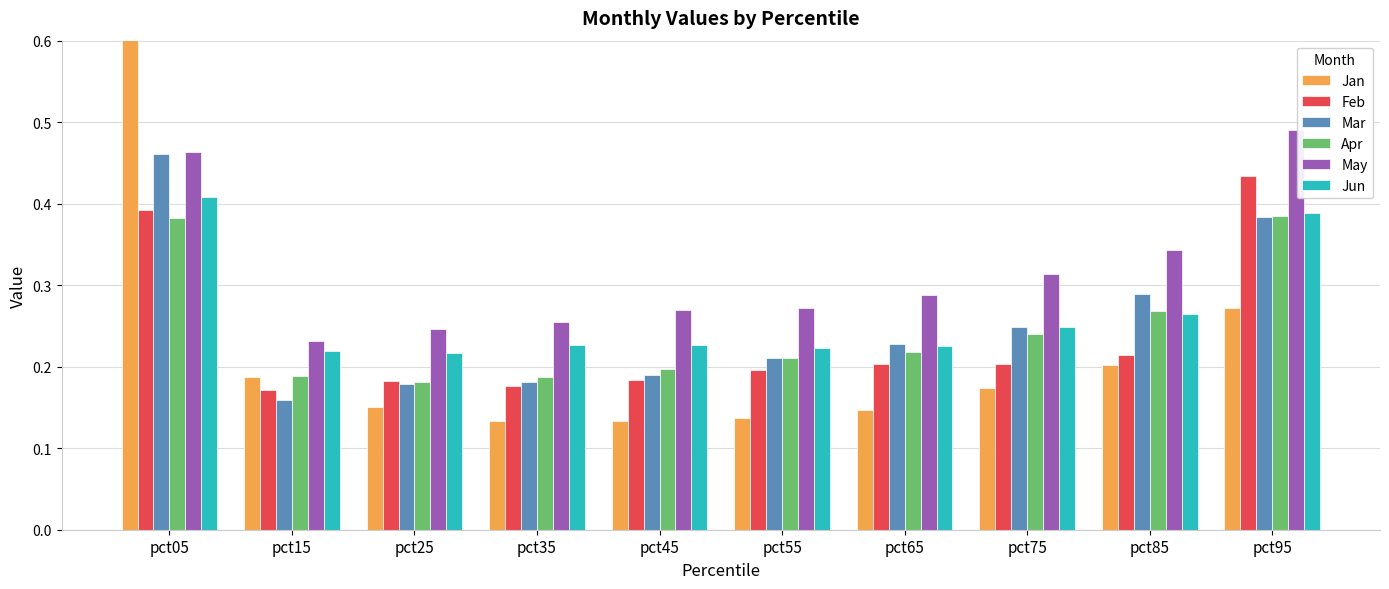

The value of Apr at pct15 is 0.1. True or false?

False